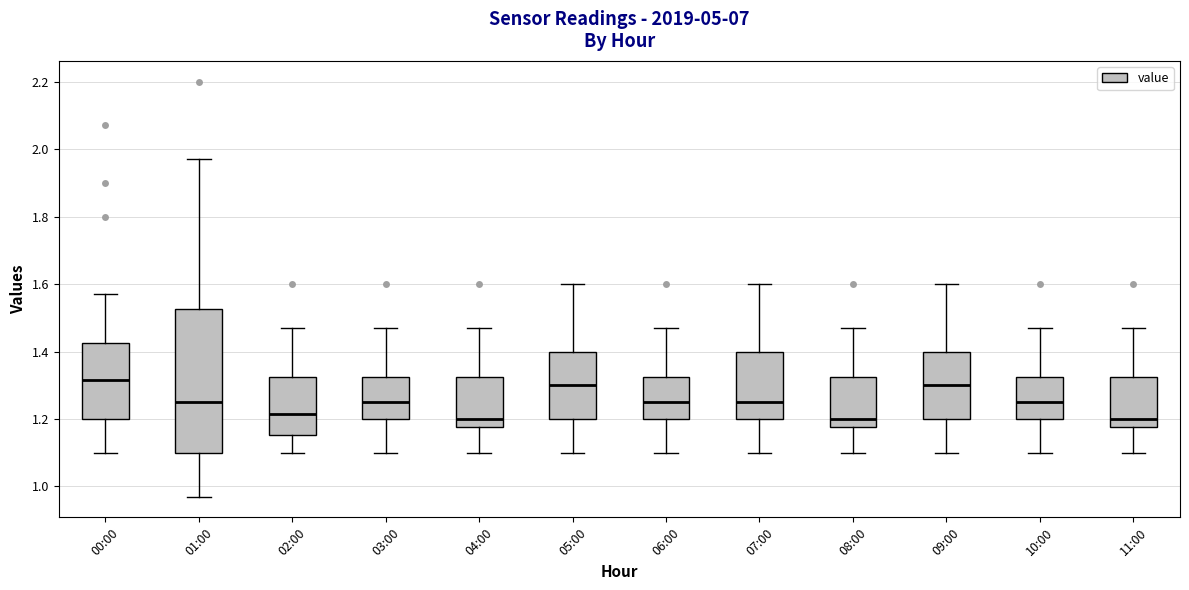

Where does the upper whisker of the box for 10:00 end on the y-axis? The values are not printed on the chart, so give them approximately, as read against the axis.

1.48